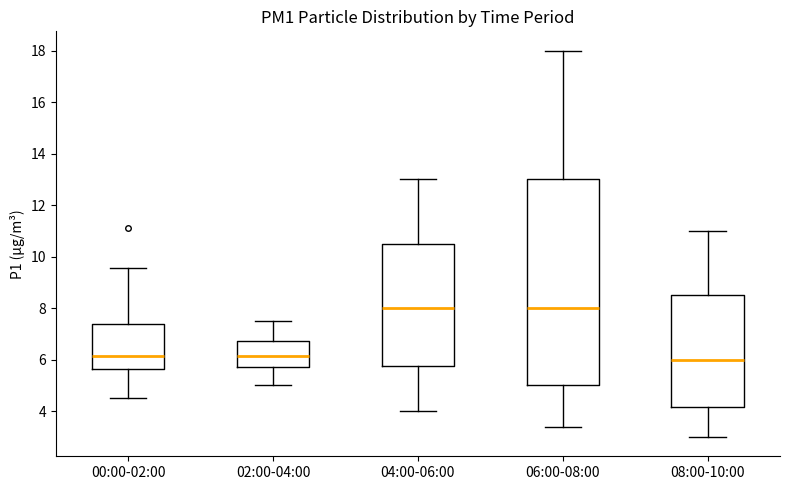

Which box is the tallest, from its lower edge to its upper edge?

06:00-08:00